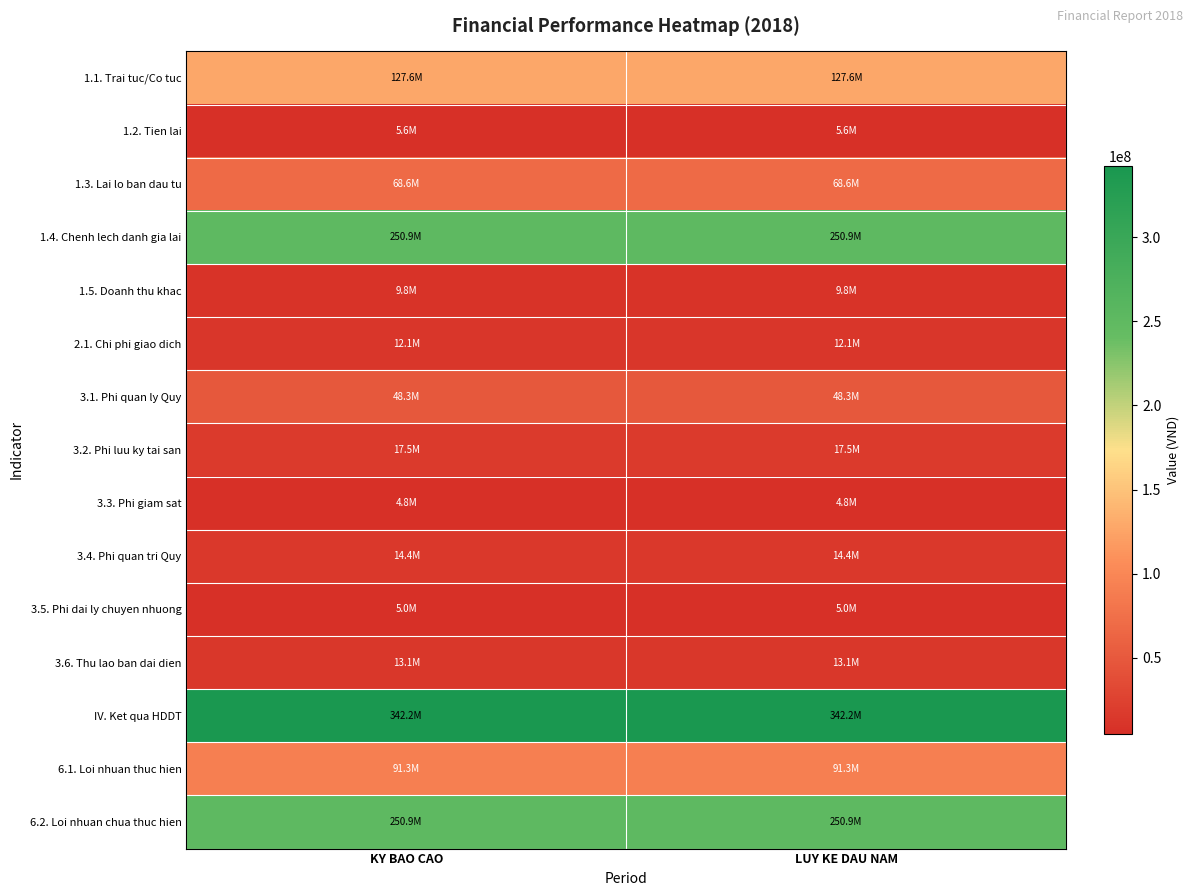

Reading left to right, transcribe all the data shown in this chart.

1.1. Trai tuc/Co tuc: KY BAO CAO=127608571	LUY KE DAU NAM=127608571
1.2. Tien lai: KY BAO CAO=5582147	LUY KE DAU NAM=5582147
1.3. Lai lo ban dau tu: KY BAO CAO=68634237	LUY KE DAU NAM=68634237
1.4. Chenh lech danh gia lai: KY BAO CAO=250895136	LUY KE DAU NAM=250895136
1.5. Doanh thu khac: KY BAO CAO=9795125	LUY KE DAU NAM=9795125
2.1. Chi phi giao dich: KY BAO CAO=12110421	LUY KE DAU NAM=12110421
3.1. Phi quan ly Quy: KY BAO CAO=48347290	LUY KE DAU NAM=48347290
3.2. Phi luu ky tai san: KY BAO CAO=17515618	LUY KE DAU NAM=17515618
3.3. Phi giam sat: KY BAO CAO=4790317	LUY KE DAU NAM=4790317
3.4. Phi quan tri Quy: KY BAO CAO=14370966	LUY KE DAU NAM=14370966
3.5. Phi dai ly chuyen nhuong: KY BAO CAO=4967742	LUY KE DAU NAM=4967742
3.6. Thu lao ban dai dien: KY BAO CAO=13064517	LUY KE DAU NAM=13064517
IV. Ket qua HDDT: KY BAO CAO=342178945	LUY KE DAU NAM=342178945
6.1. Loi nhuan thuc hien: KY BAO CAO=91283809	LUY KE DAU NAM=91283809
6.2. Loi nhuan chua thuc hien: KY BAO CAO=250895136	LUY KE DAU NAM=250895136